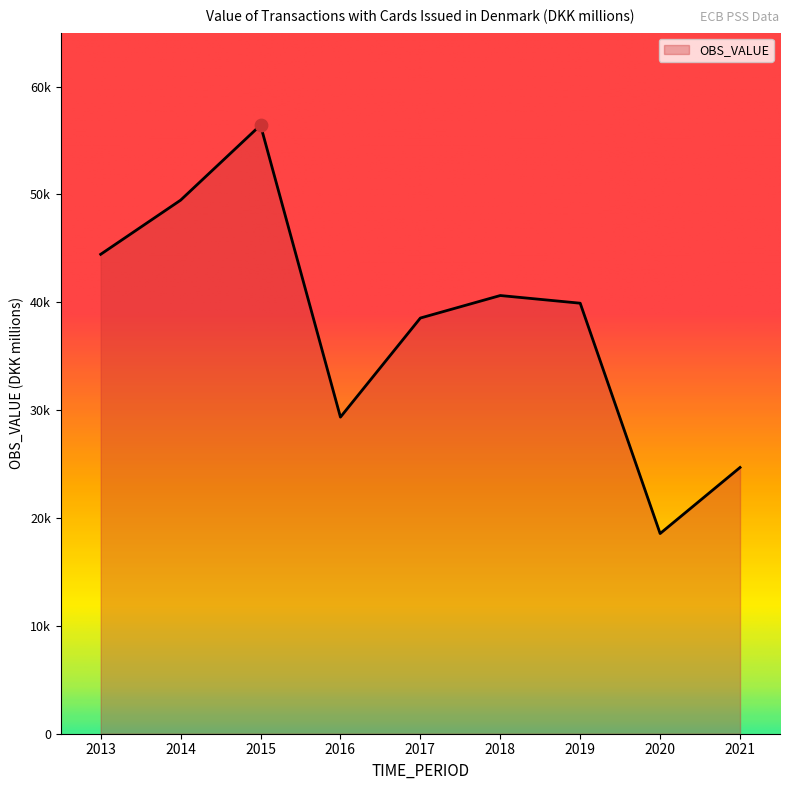

Does the chart have visible grid lines?

No